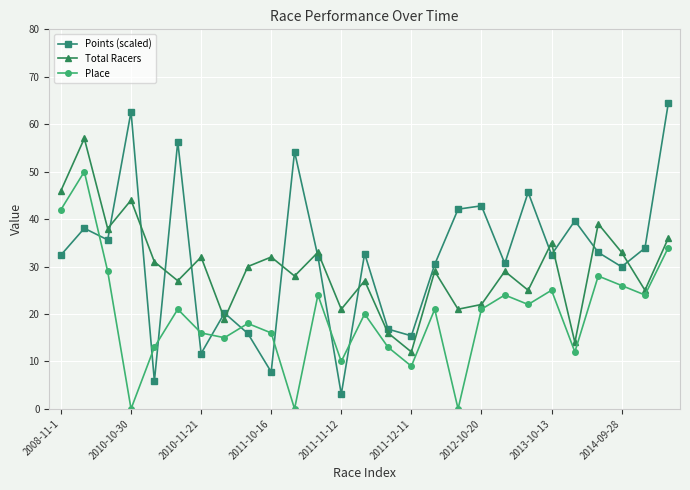

List the series in order of their overall mean, highest first.

Points (scaled), Total Racers, Place